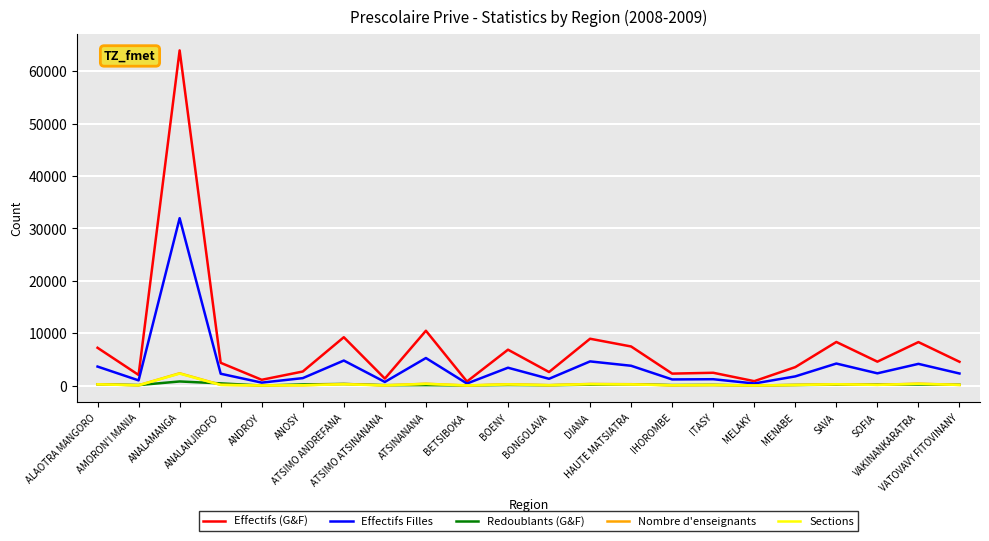

What position from the right is HAUTE MATSIATRA?

9